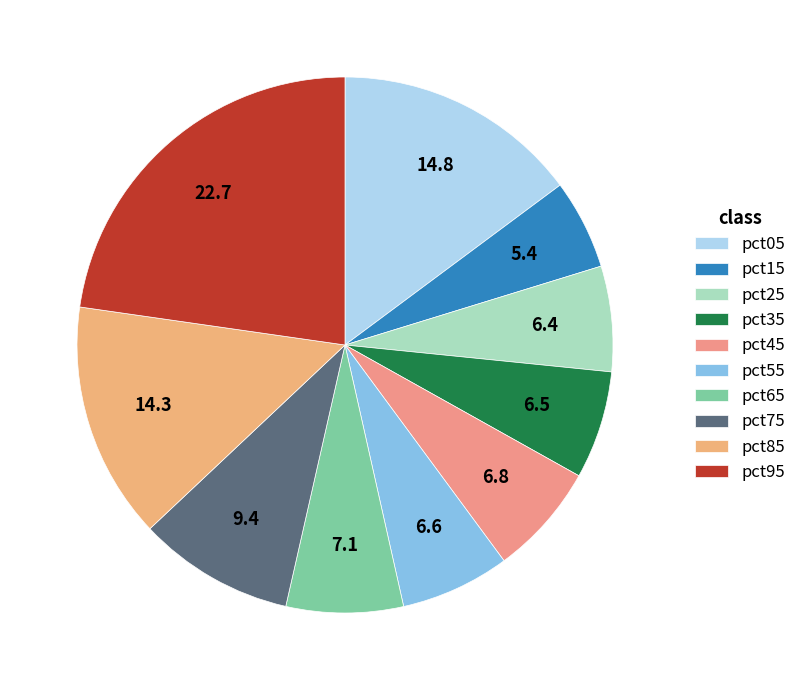

To the nearest percent, what is the combined percentage of pct55 and pct45?

13%